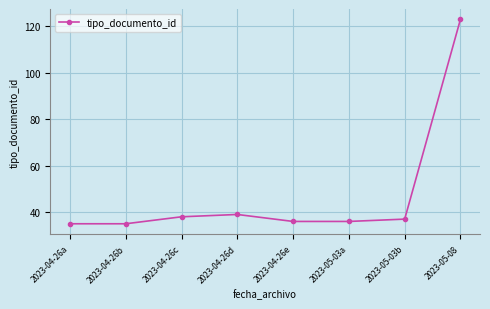

What is the sum of the values at 2023-05-03b and 2023-04-26a?

72